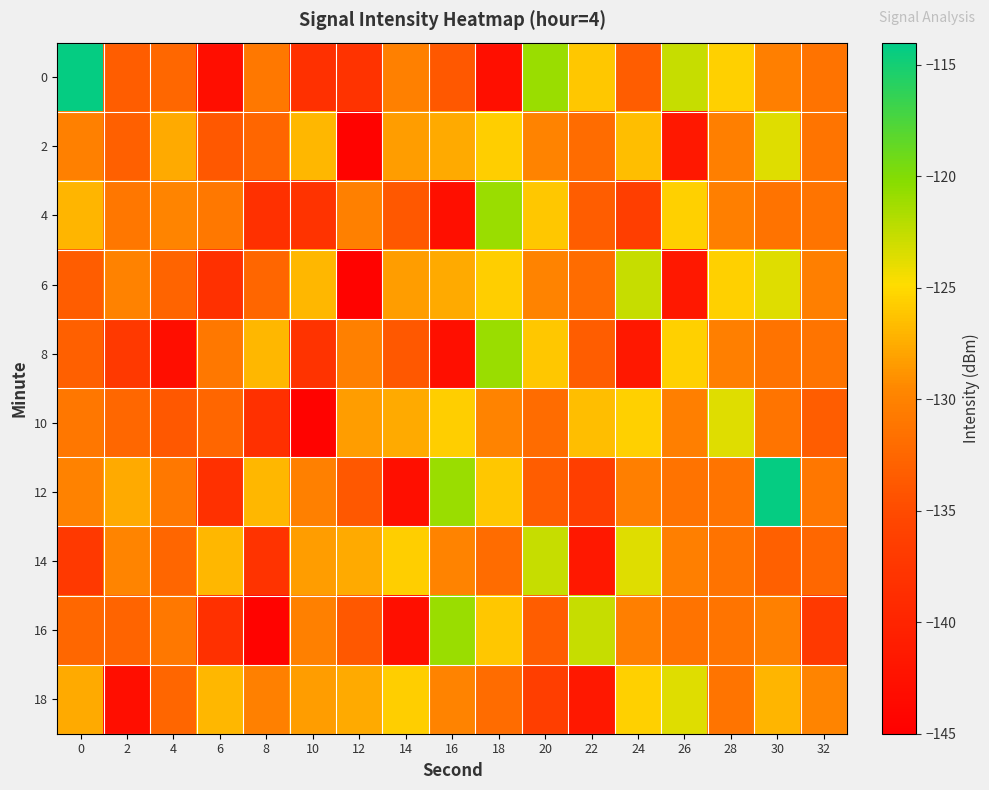

What is the total value across all series at 16?

-1302.5